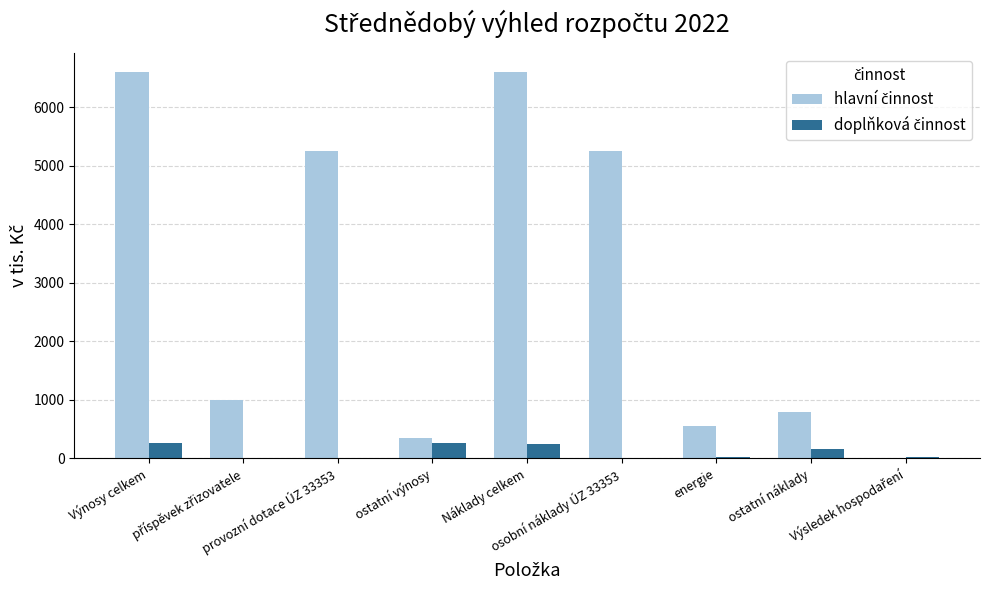

What is the maximum value shown in the chart?

6595